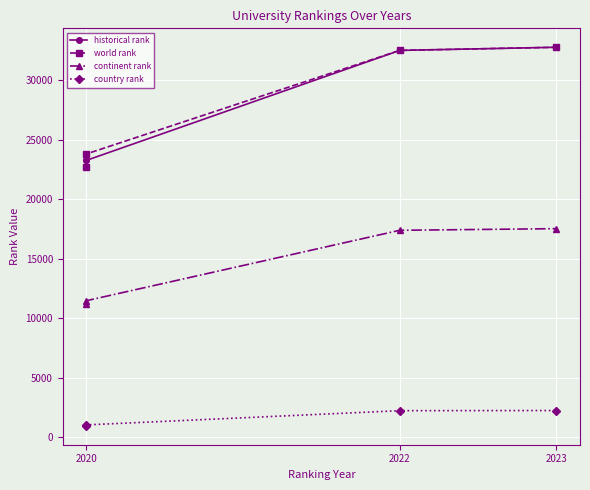

Where is historical rank nearest to the value 28036?

2022